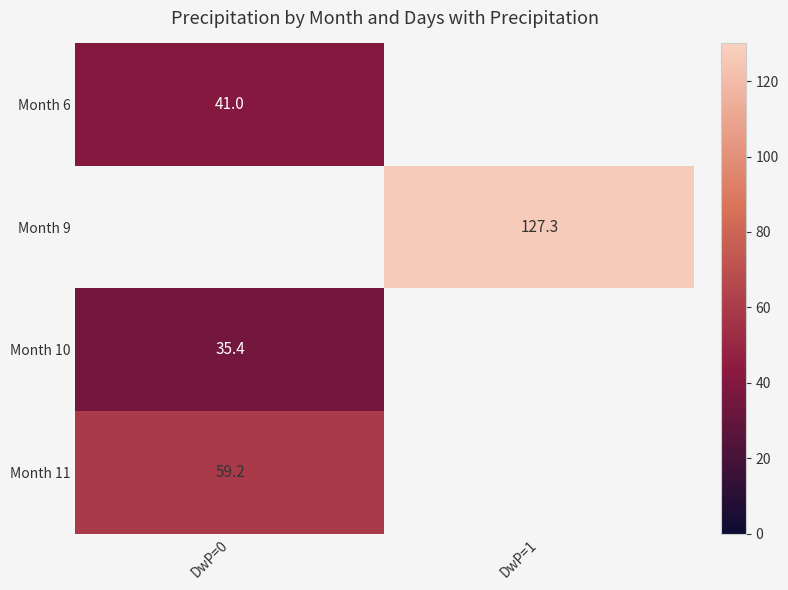

What is the minimum value shown in the chart?

35.4